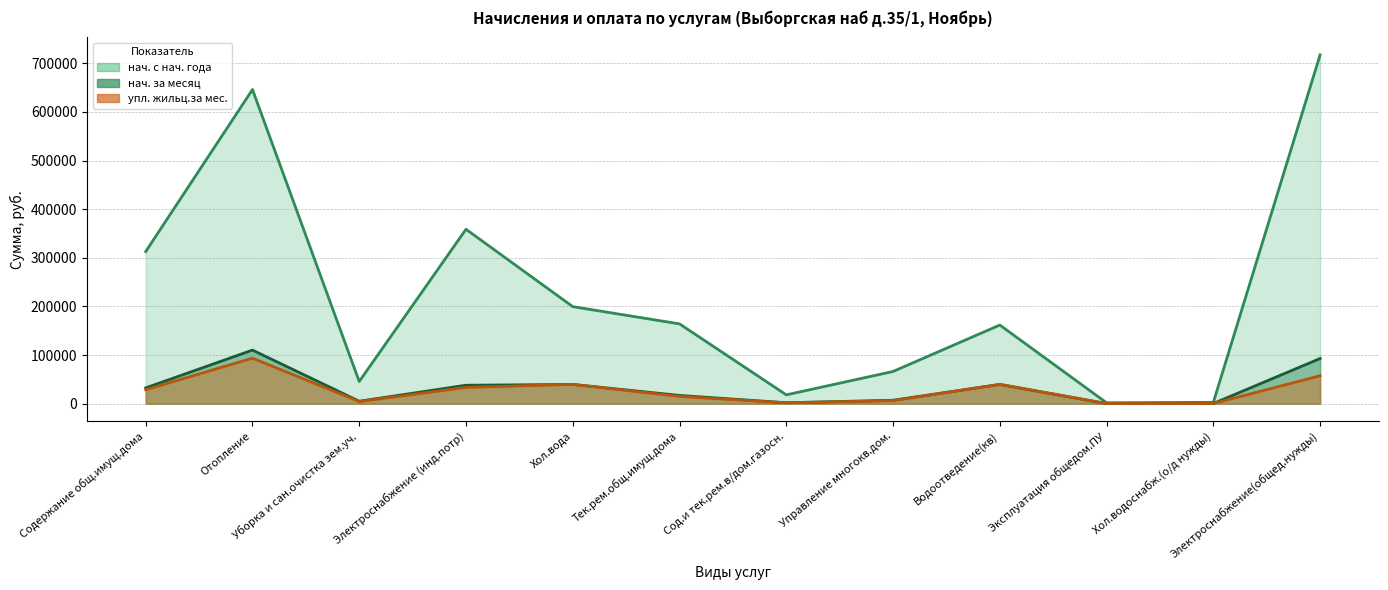

At which label does нач. с нач. года first exceed 164067?

Содержание общ.имущ.дома